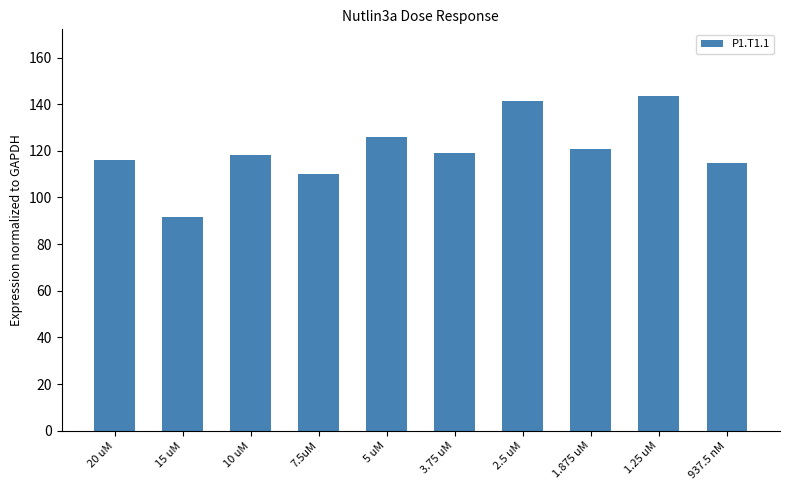

Which label corresponds to the largest value in the chart?

1.25 uM